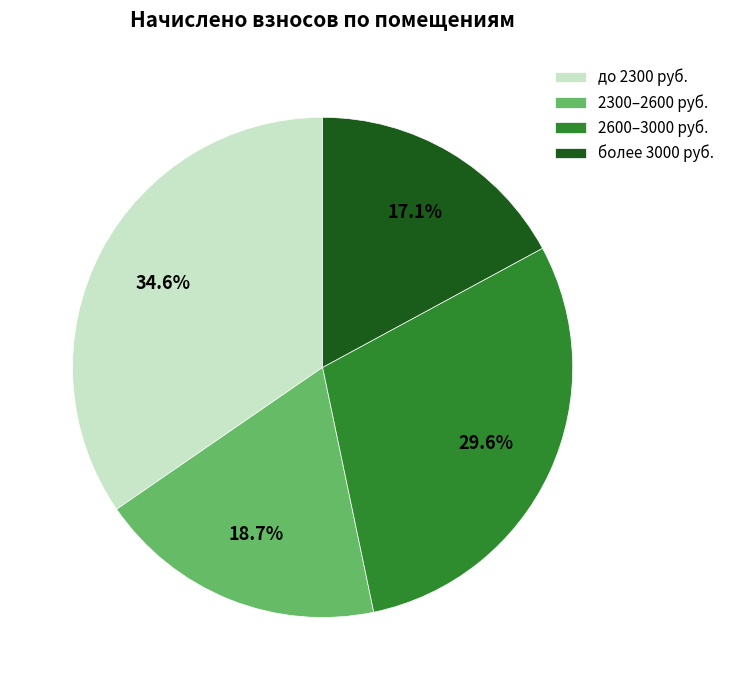

Is до 2300 руб. the majority of the pie?

No